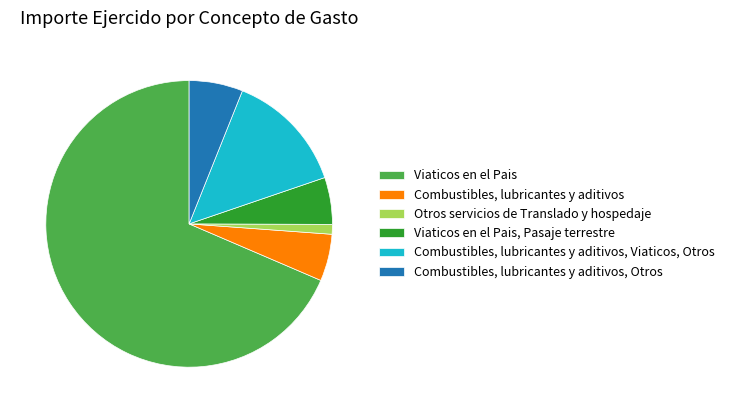

The Combustibles, lubricantes y aditivos slice represents 1% of the pie. True or false?

False